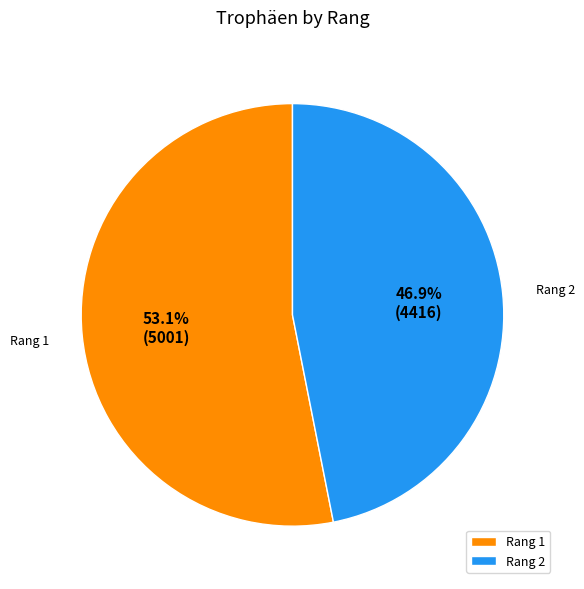

Combined, do Rang 2 and Rang 1 account for over 50%?

Yes